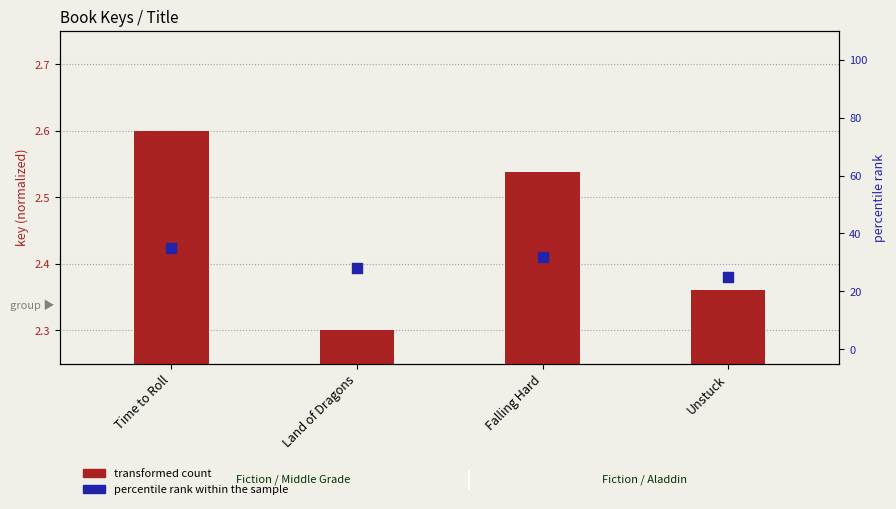

Which series has the widest spread of Y values?

percentile rank within the sample